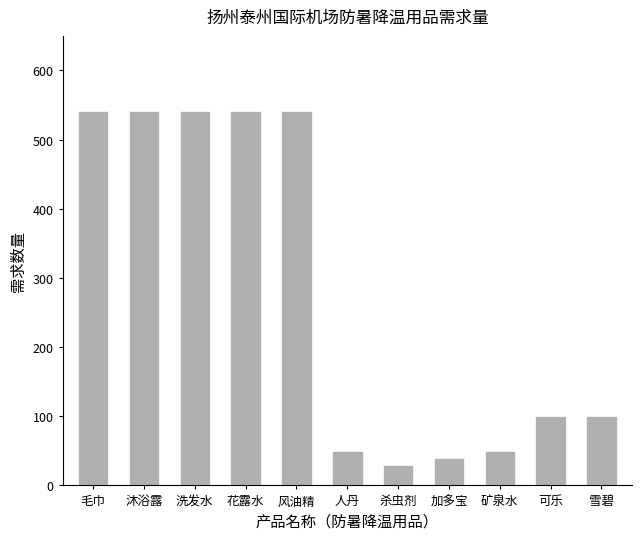

What position from the left is 毛巾?

1